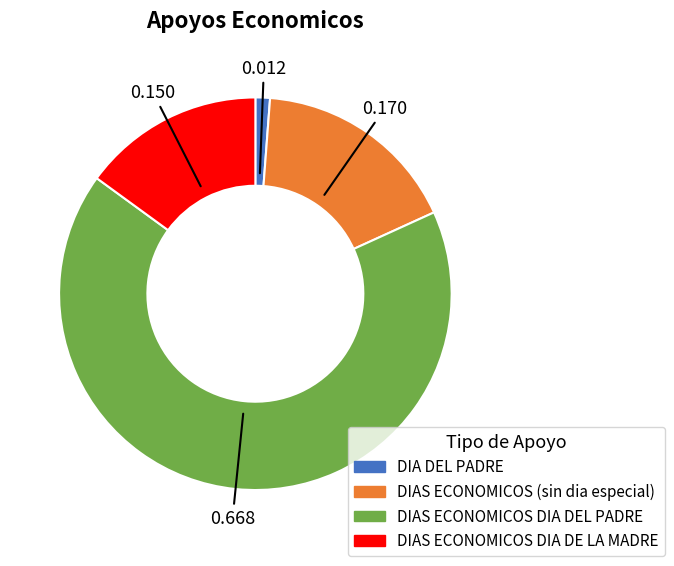

Is there a majority slice in this chart?

Yes